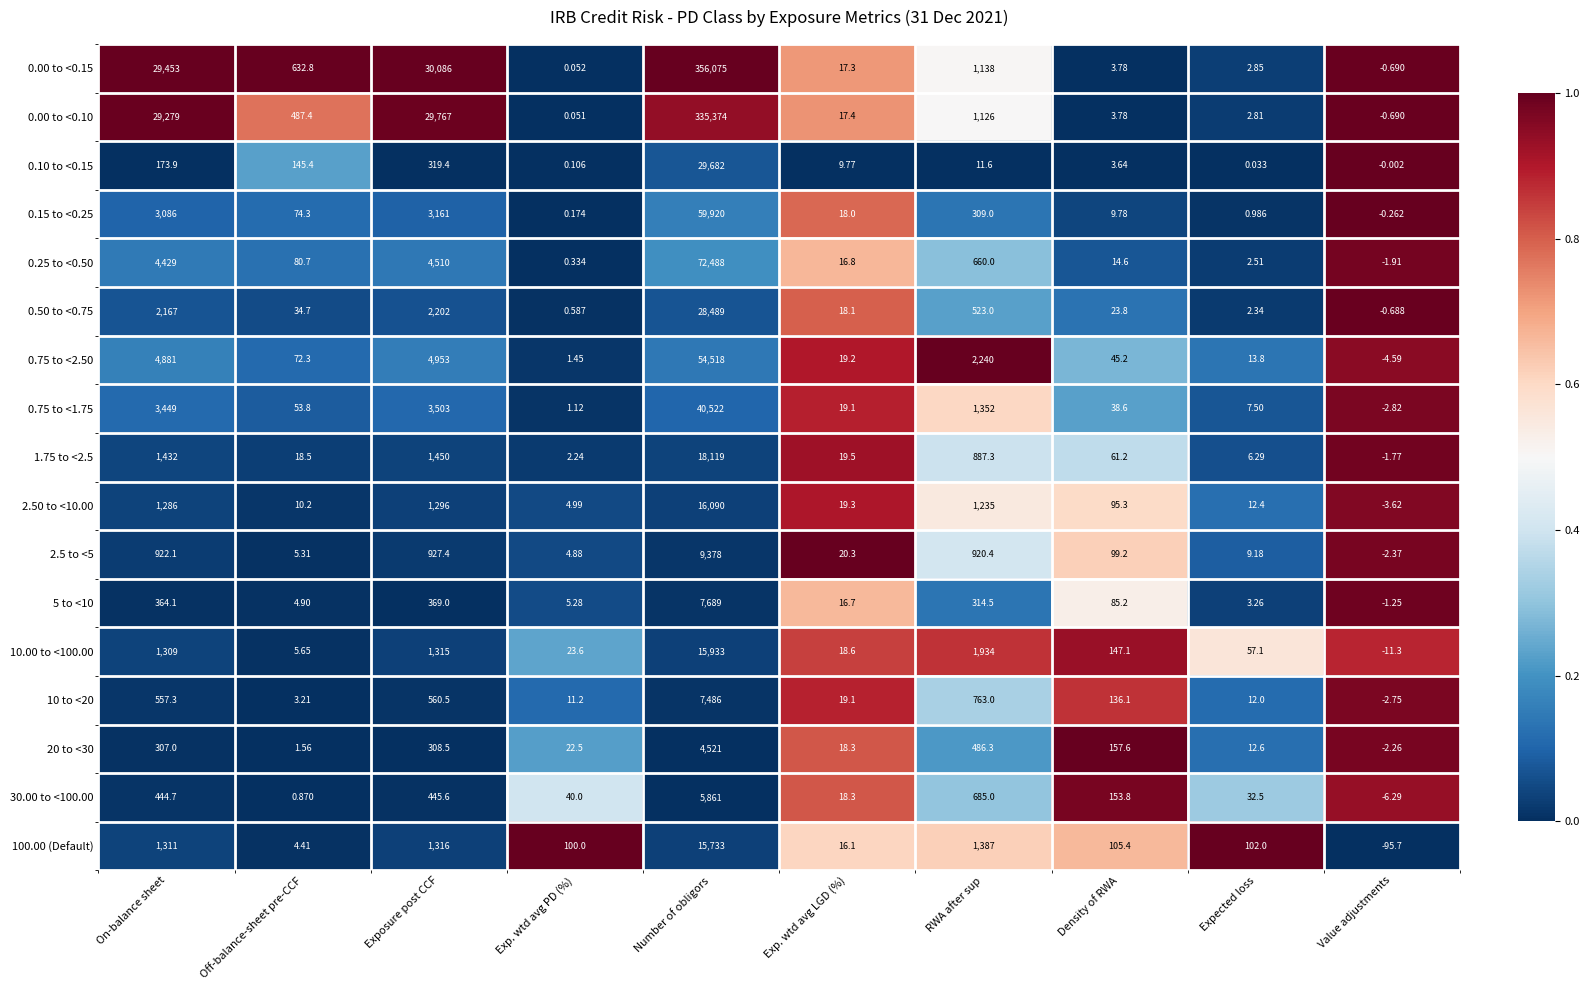

List the labels in order of 0.75 to <1.75 value, smallest first.

Value adjustments, Exp. wtd avg PD (%), Expected loss, Exp. wtd avg LGD (%), Density of RWA, Off-balance-sheet pre-CCF, RWA after sup, On-balance sheet, Exposure post CCF, Number of obligors